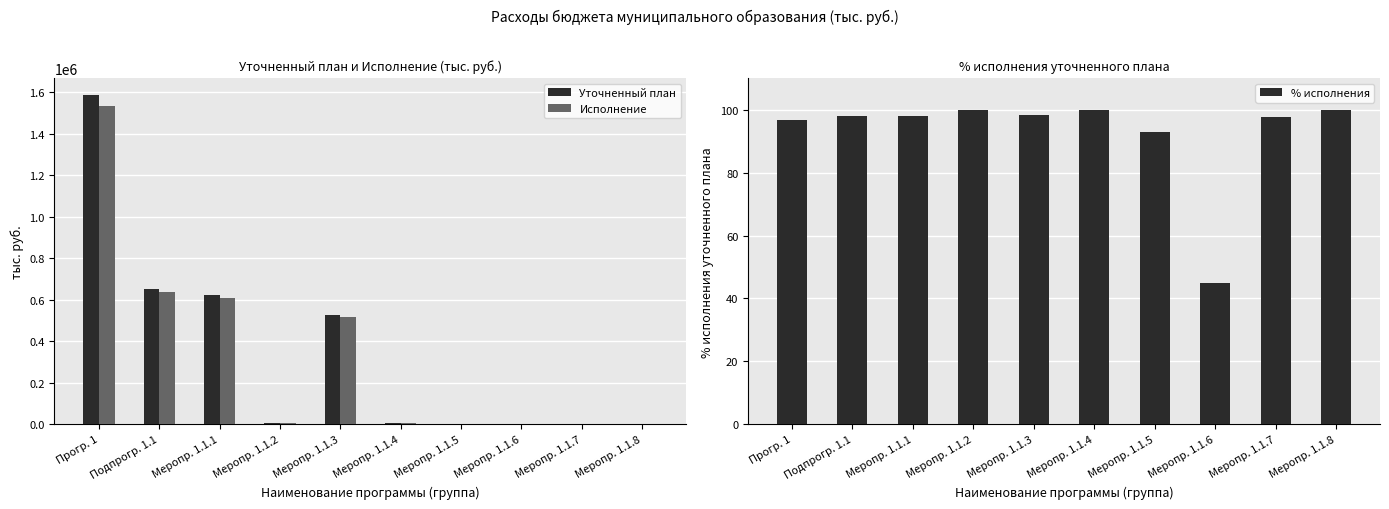

List the labels in order of Уточненный план value, smallest first.

Меропр. 1.1.7, Меропр. 1.1.5, Меропр. 1.1.8, Меропр. 1.1.6, Меропр. 1.1.4, Меропр. 1.1.2, Меропр. 1.1.3, Меропр. 1.1.1, Подпрогр. 1.1, Прогр. 1